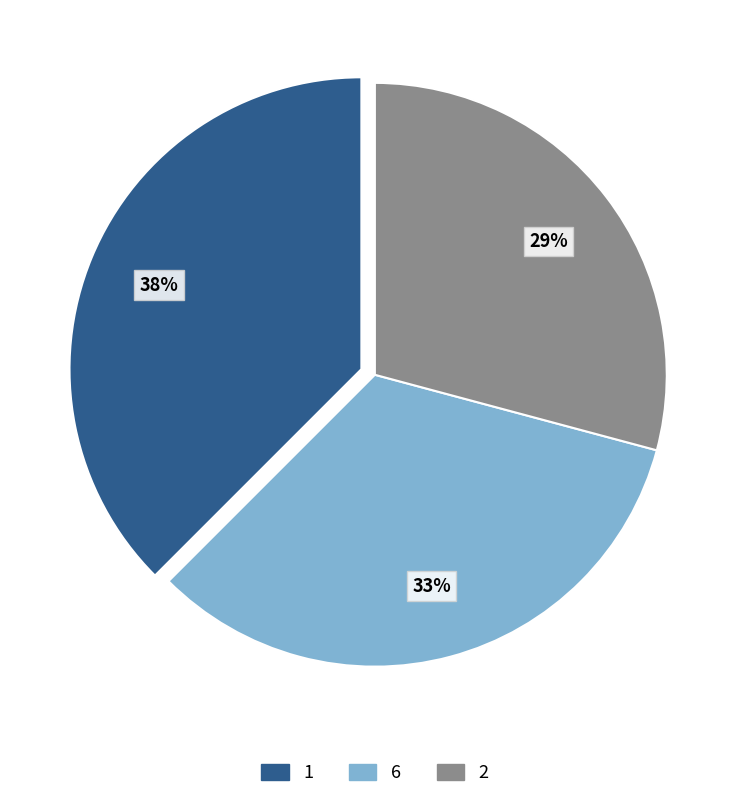

Which category has the biggest portion of the pie?

1